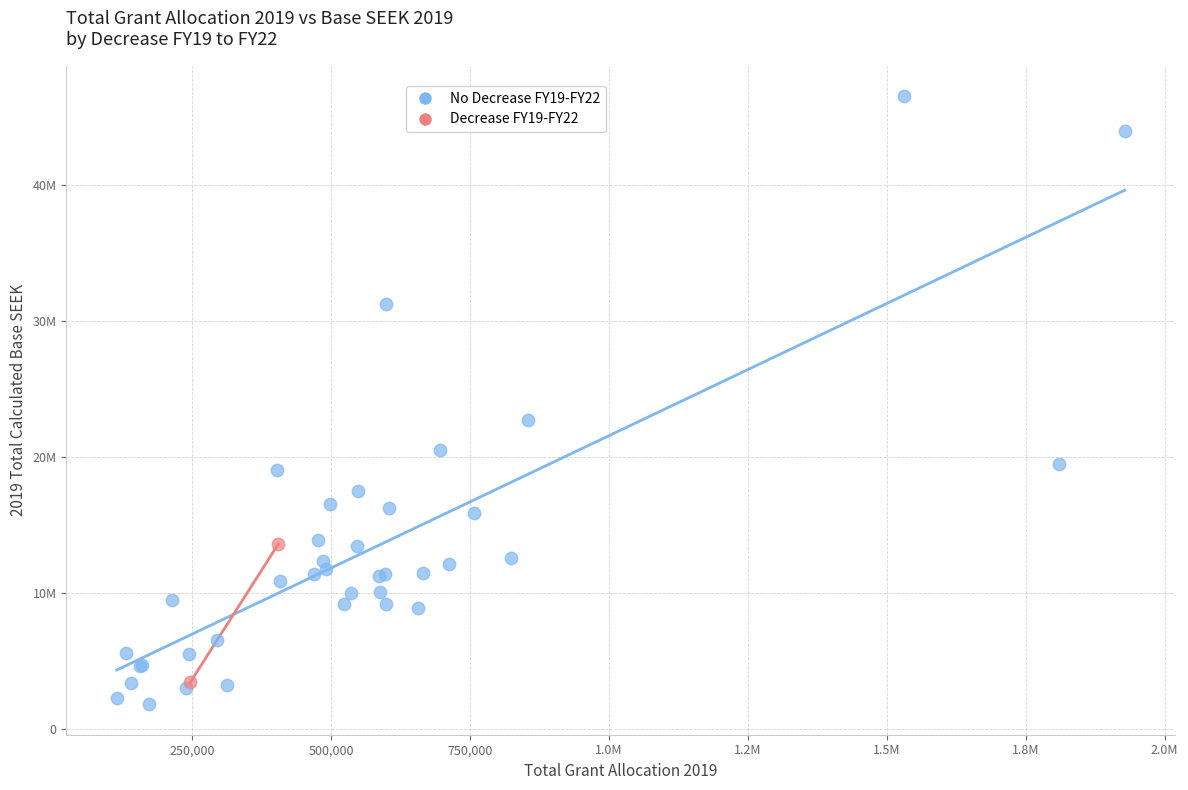

What are all the series names shown in the legend?

No Decrease FY19-FY22, Decrease FY19-FY22